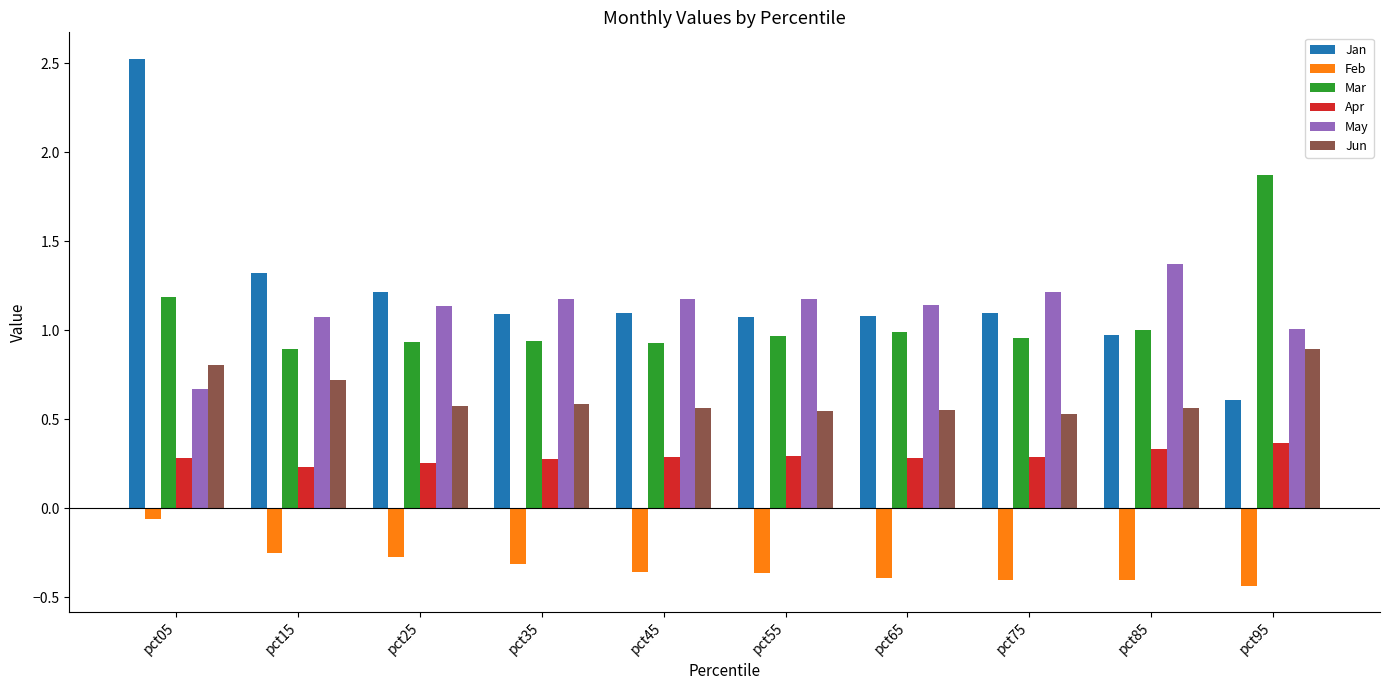

Which series changed the most between pct25 and pct95?

Mar